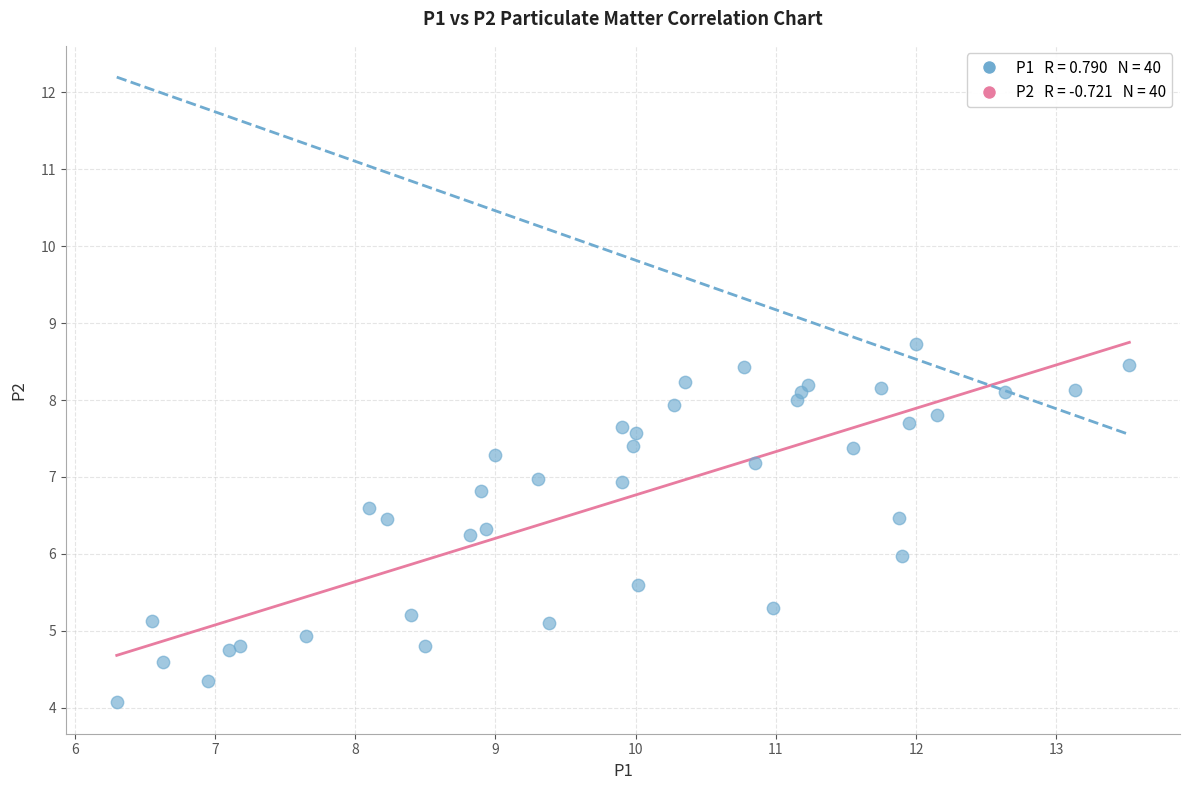

What is the range of Y values (max minus min)?

4.7